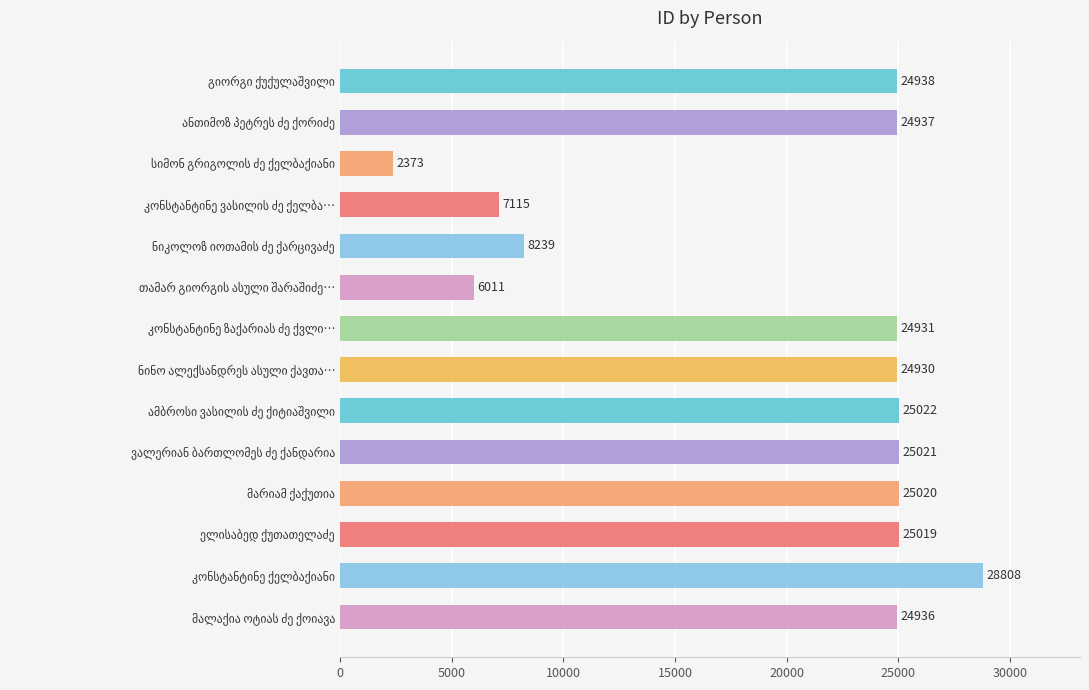

Reading top to bottom, what are all the values shown in this chart?

24938	24937	2373	7115	8239	6011	24931	24930	25022	25021	25020	25019	28808	24936